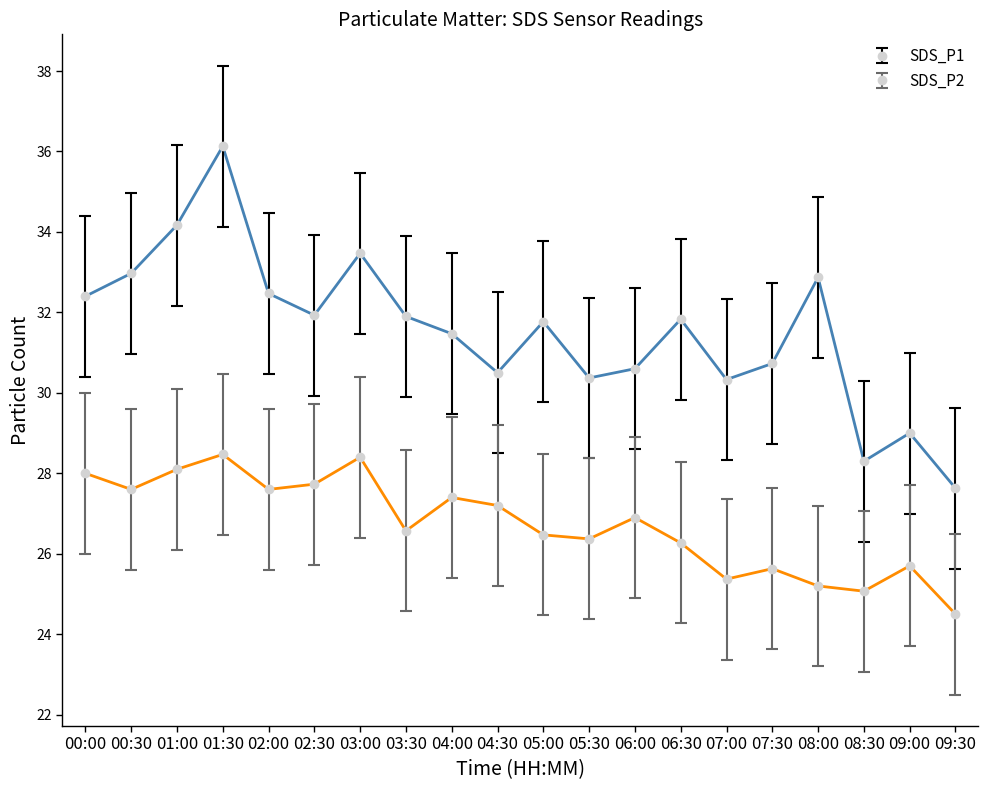

What is the highest value of the SDS_P1 series?

36.1